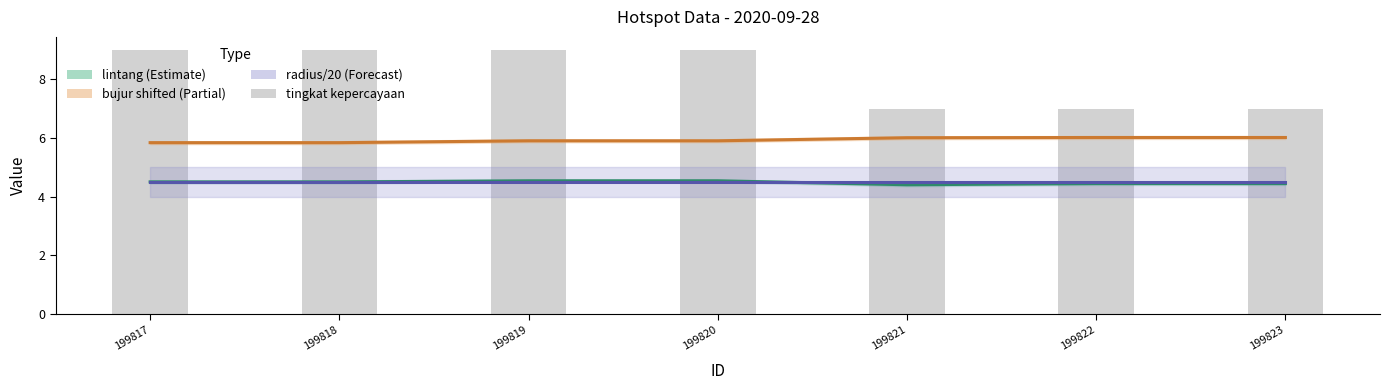

Reading left to right, list all the values displayed in this chart.

lintang: 4.5	4.5	4.5	4.5	4.4	4.5	4.5
bujur (shifted): 5.8	5.8	5.9	5.9	6.0	6.0	6.0
radius / 20: 4.5	4.5	4.5	4.5	4.5	4.5	4.5
tingkat kepercayaan: 9.0	9.0	9.0	9.0	7.0	7.0	7.0